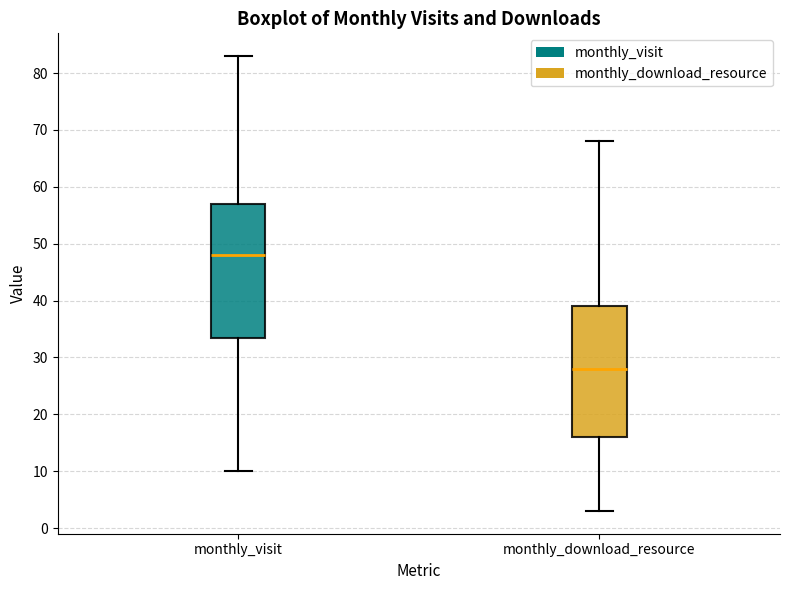

Reading left to right, read every box against the y-axis: the position of its median line, the range the box covers, and the ends of its whiskers. The values are not printed on the chart, so give them approximately, as read against the axis.

monthly_visit: median 48, box 34 to 57, whiskers 10 to 83
monthly_download_resource: median 28, box 16 to 39, whiskers 3 to 68